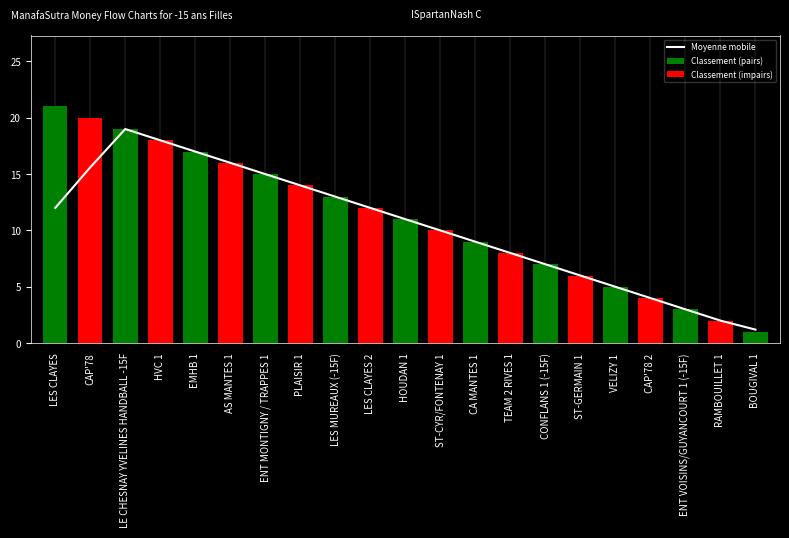

How many categories are shown in the chart?

21